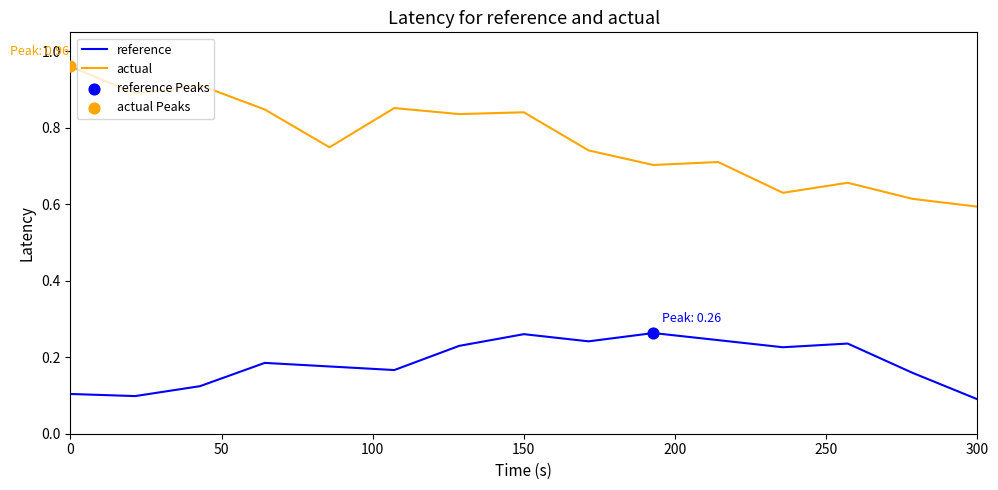

At how many categories does at least one series exceed 0?

15